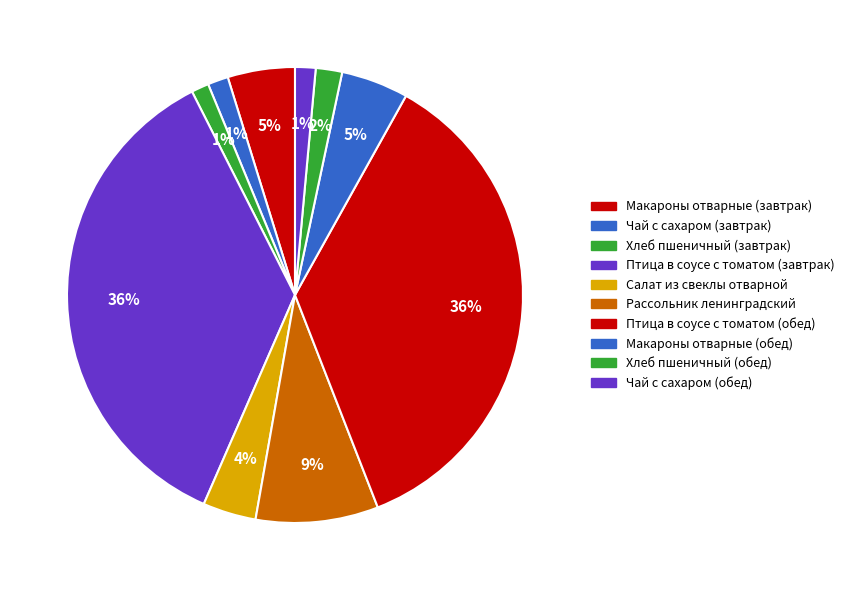

How many slices are in this pie chart?

10